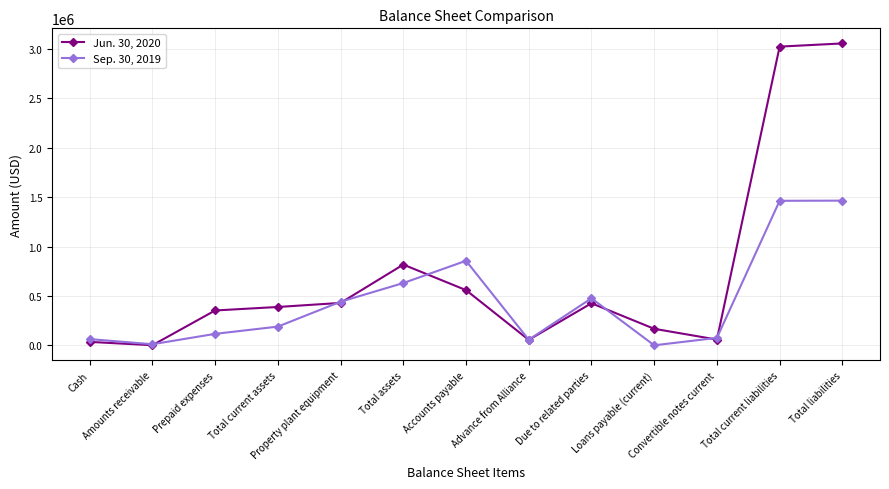

Which series has the widest spread of values?

Jun. 30, 2020